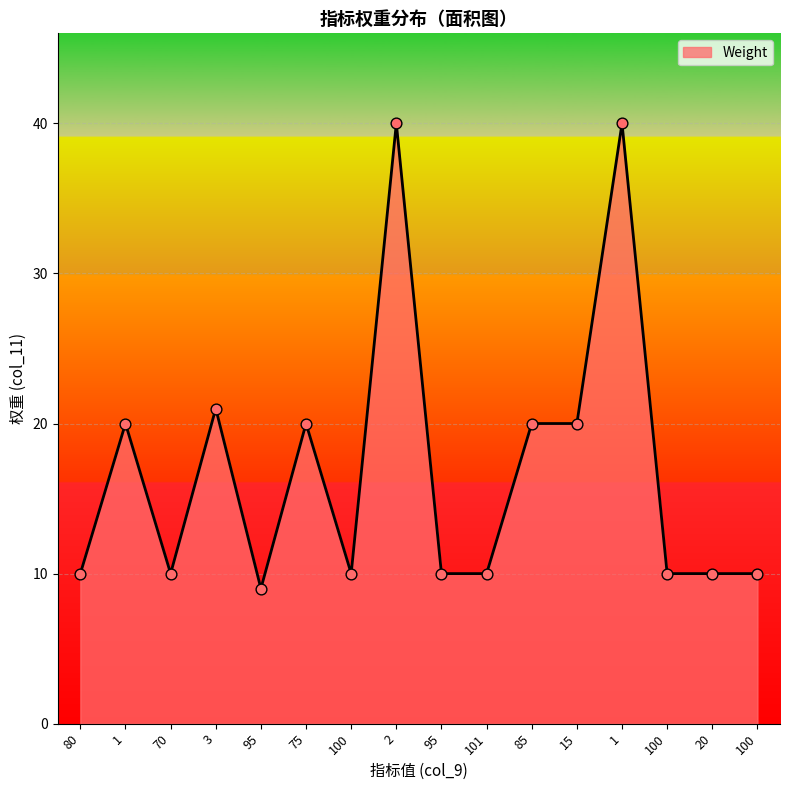

Between 100 and 2, which is larger?

2